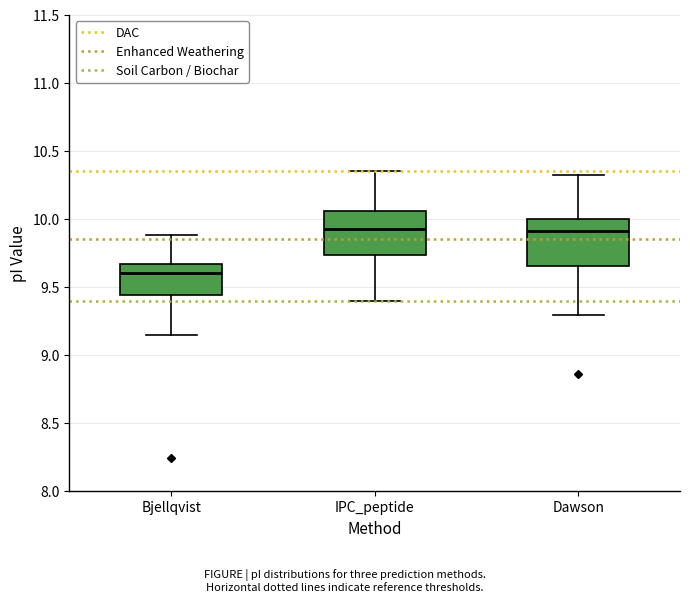

Where does the median line of the box for Dawson sit on the y-axis? The values are not printed on the chart, so give them approximately, as read against the axis.

9.90